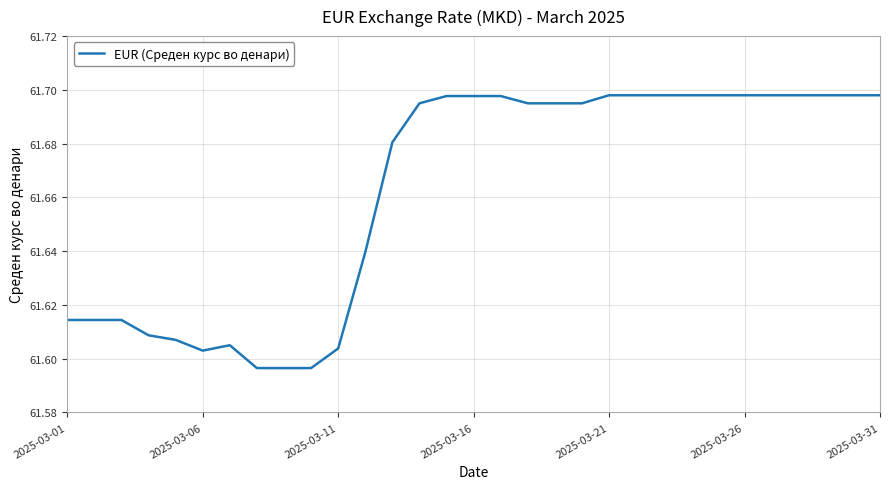

Does the chart have visible grid lines?

Yes